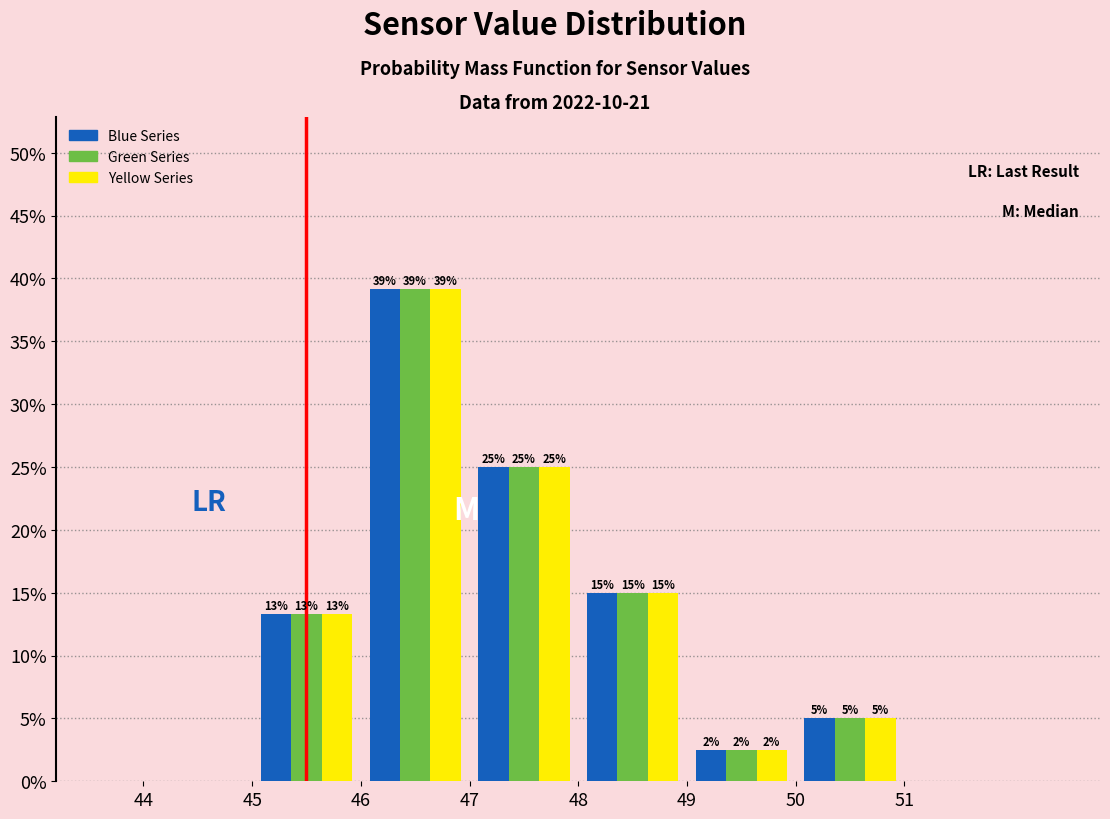

In the Green Series series, which range on the x-axis has the tallest bar?

46 to 47